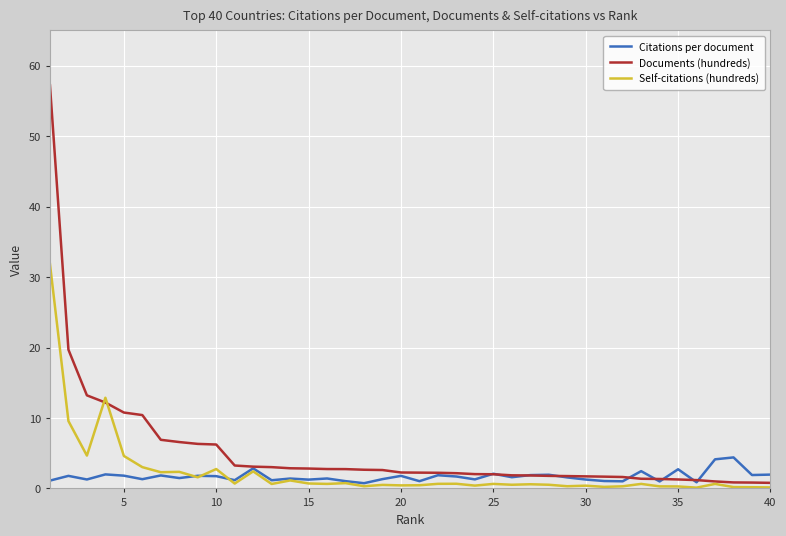

Which series has the widest spread of values?

Documents (hundreds)